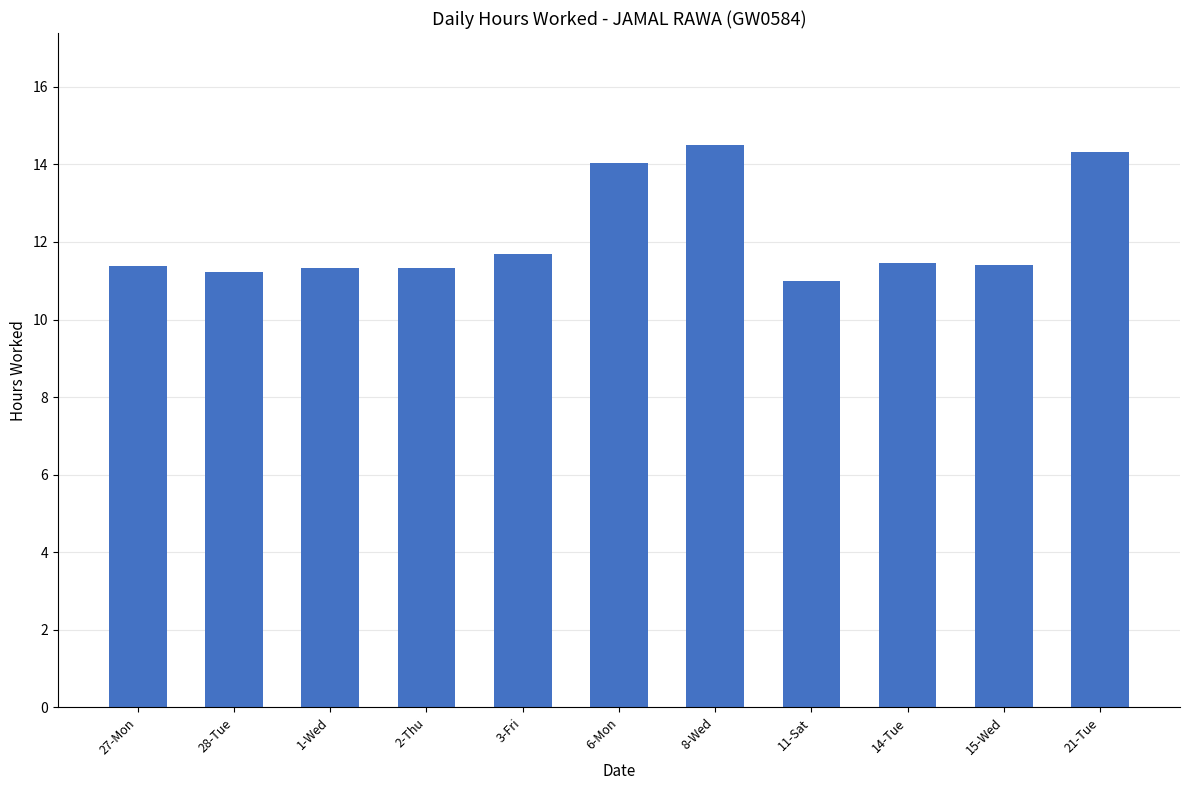

True or false: the data shows 11.4 at 27-Mon.

True